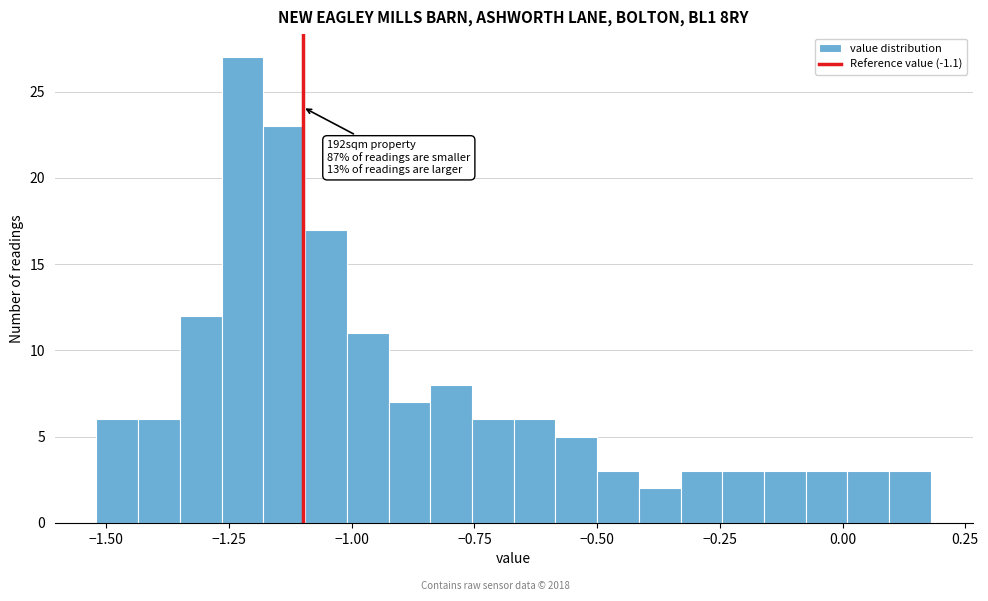

Read against the x-axis, roughly where is the centre of the tallest bar?

-1.20